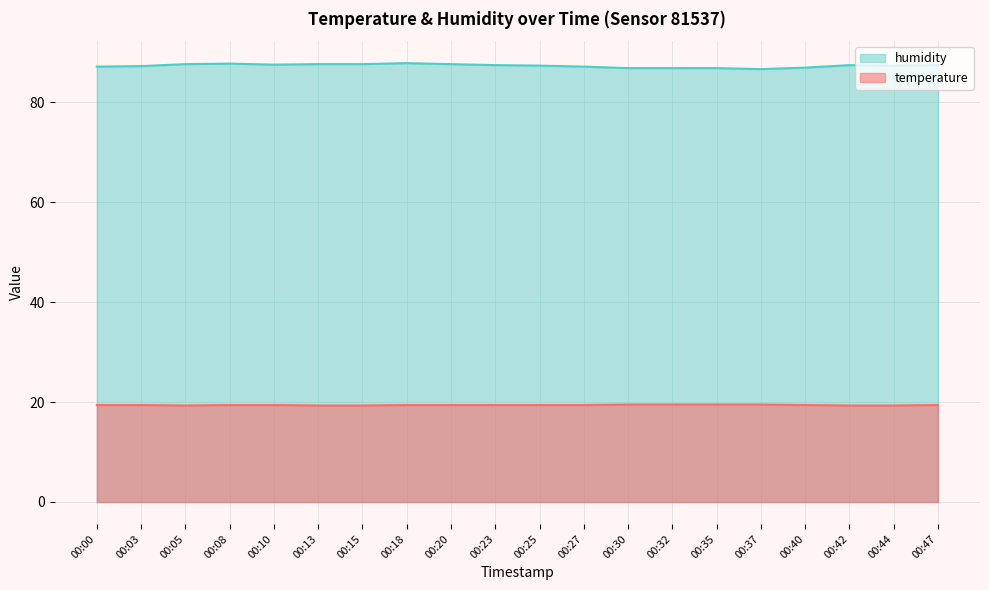

Reading right to left, list all the values displayed in this chart.

temperature: 19.4	19.3	19.3	19.4	19.5	19.5	19.5	19.5	19.4	19.4	19.4	19.4	19.4	19.3	19.3	19.4	19.4	19.3	19.4	19.4
humidity: 87.4	87.3	87.4	86.9	86.6	86.8	86.8	86.8	87.1	87.3	87.4	87.6	87.8	87.6	87.6	87.5	87.7	87.6	87.2	87.1